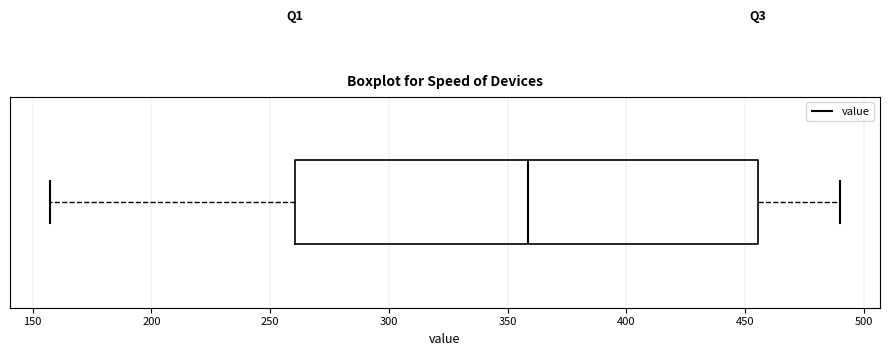

Where does the right whisker of the box end on the x-axis? The values are not printed on the chart, so give them approximately, as read against the axis.

490